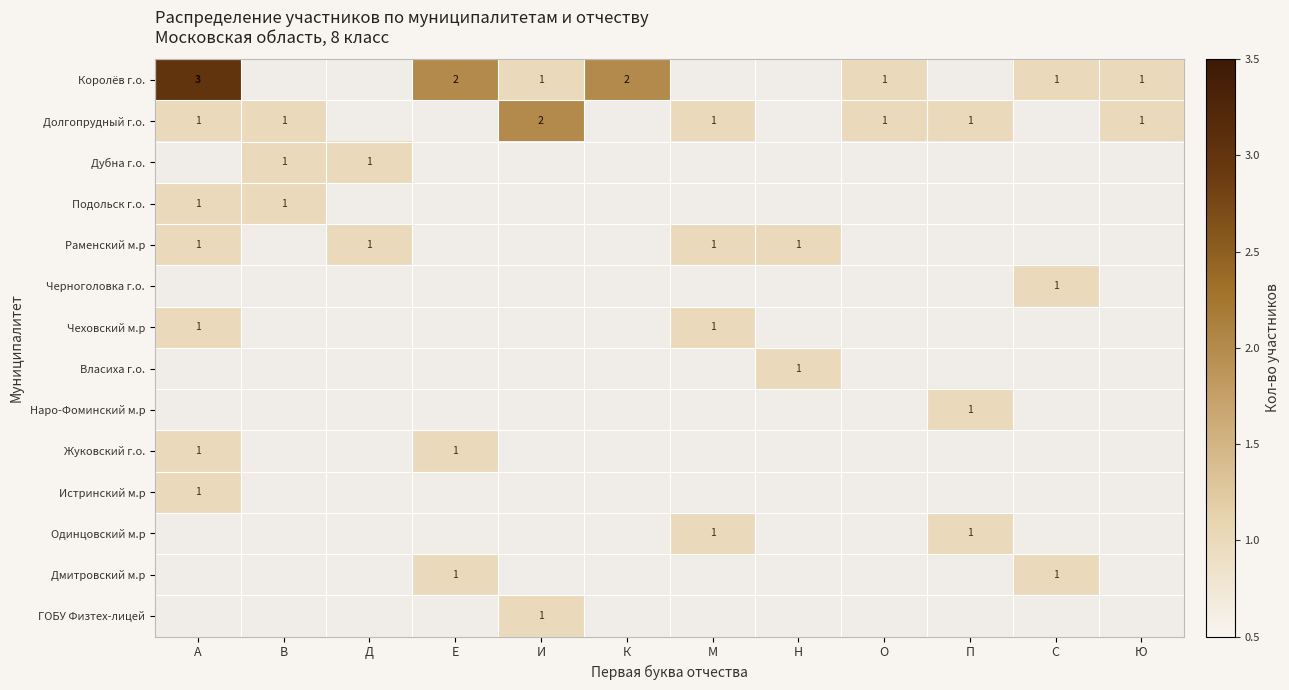

The value of Жуковский г.о. at А is 1. True or false?

True